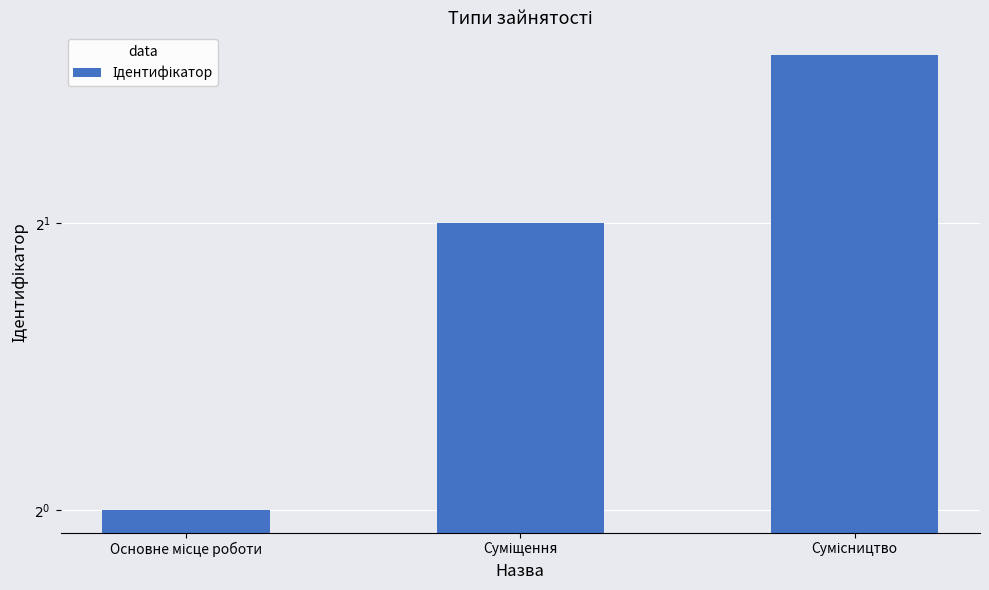

How many data points are less than 2?

1